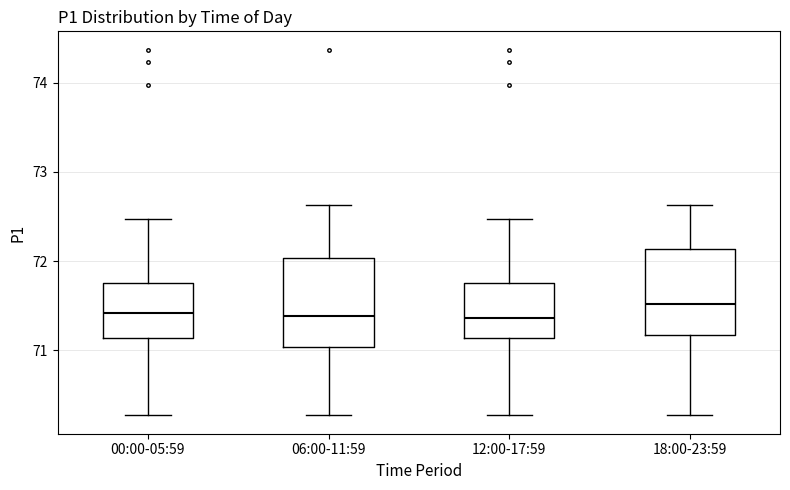

Reading left to right, read every box against the y-axis: the position of its median line, the range the box covers, and the ends of its whiskers. The values are not printed on the chart, so give them approximately, as read against the axis.

00:00-05:59: median 71.4, box 71.1 to 71.8, whiskers 70.3 to 72.5
06:00-11:59: median 71.4, box 71.0 to 72.0, whiskers 70.3 to 72.6
12:00-17:59: median 71.4, box 71.1 to 71.8, whiskers 70.3 to 72.5
18:00-23:59: median 71.5, box 71.2 to 72.1, whiskers 70.3 to 72.6